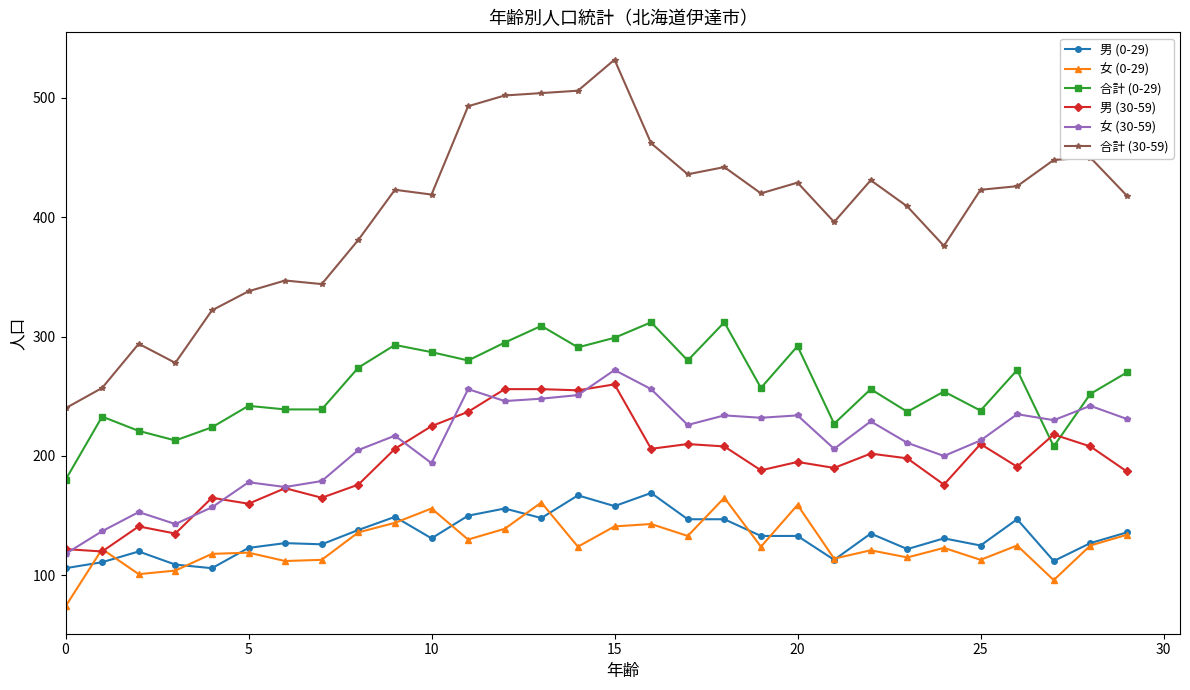

How many lines are shown in the chart?

6